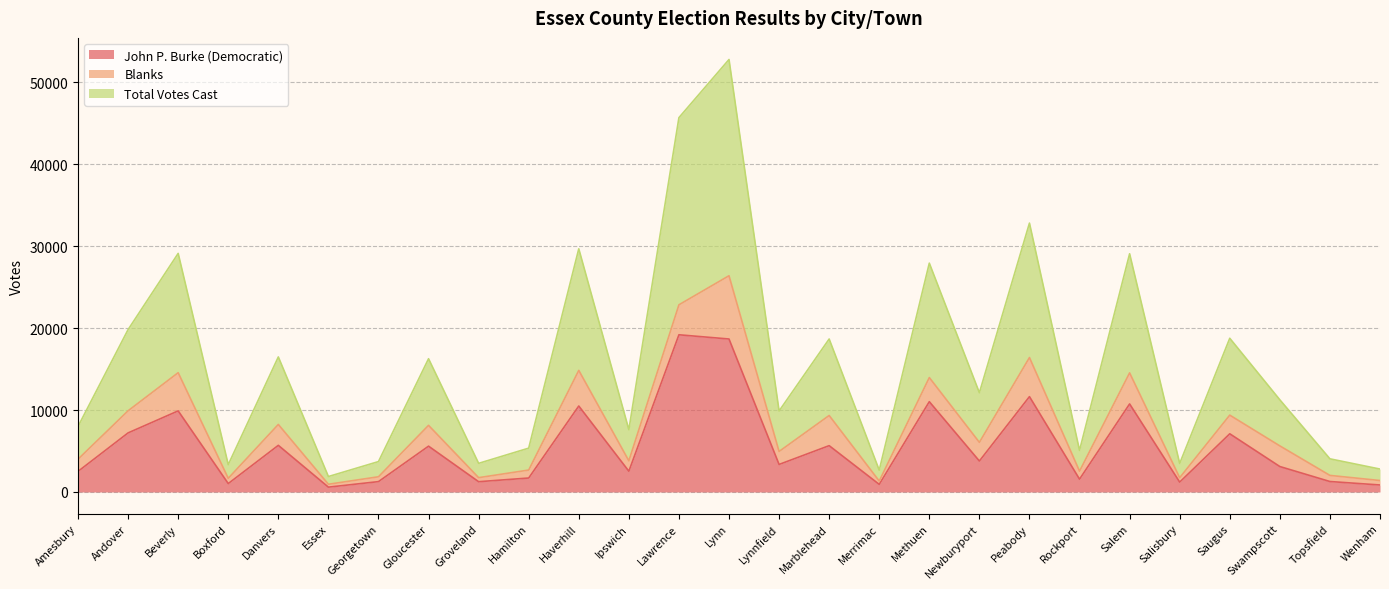

What value does the John P. Burke (Democratic) series have at Swampscott?

3103